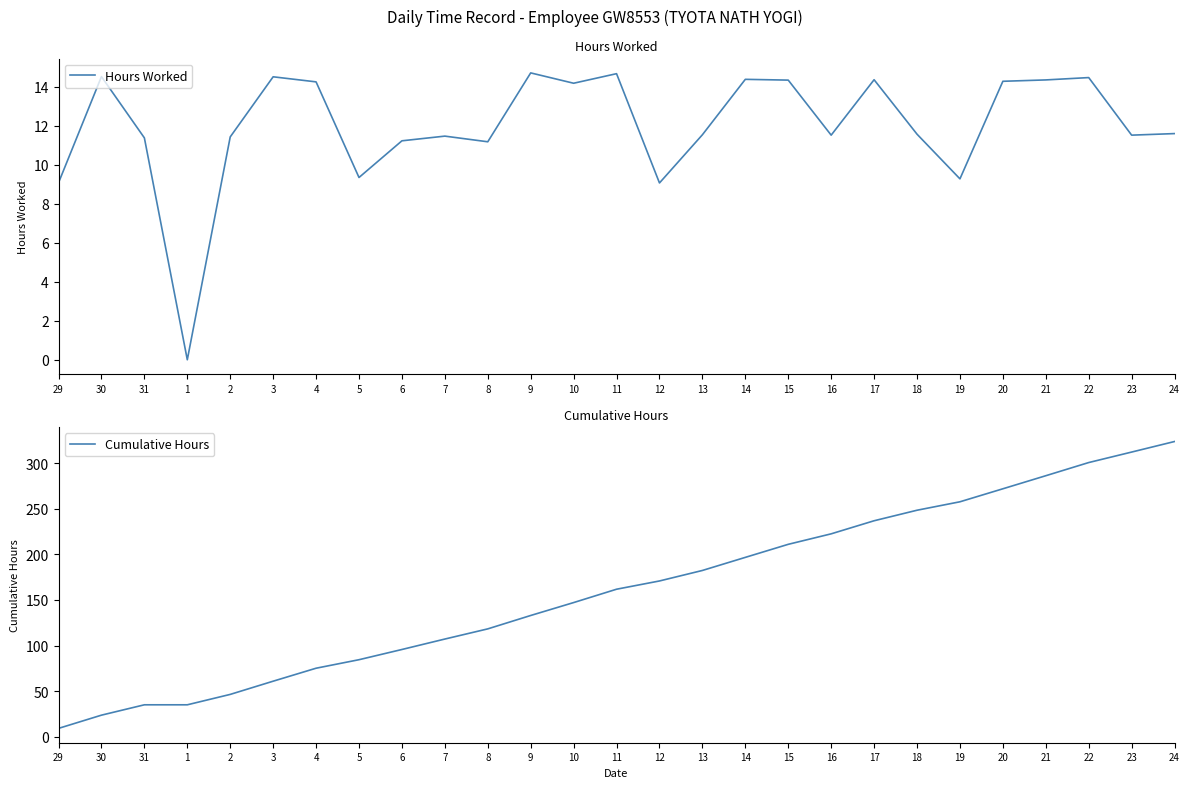

Between 6 and 16, which is larger?

16